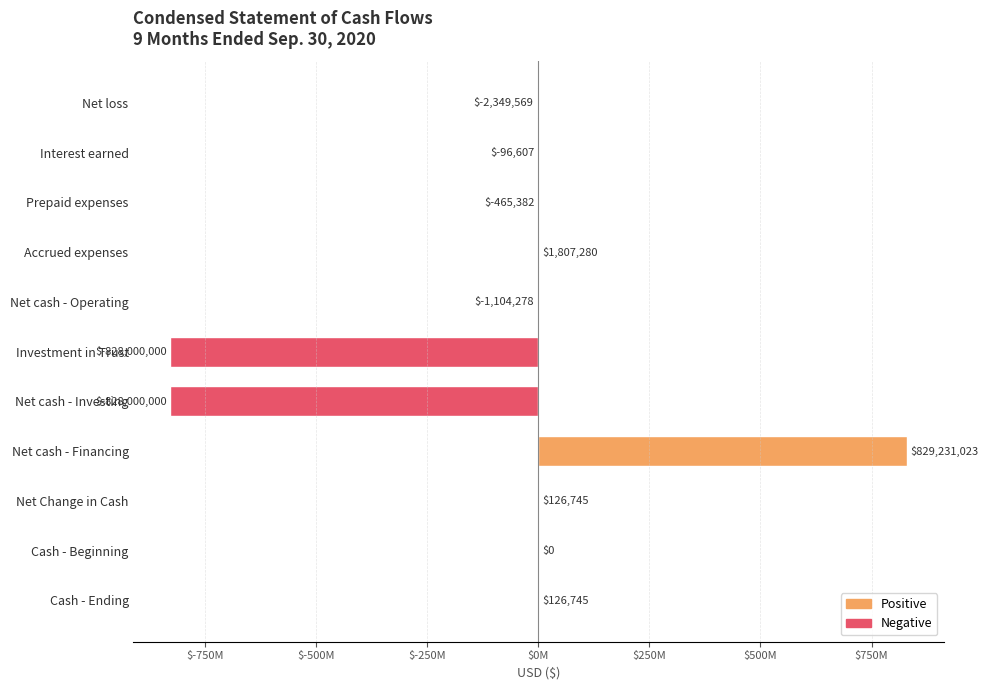

Which category has the lowest value across all series?

Investment in Trust